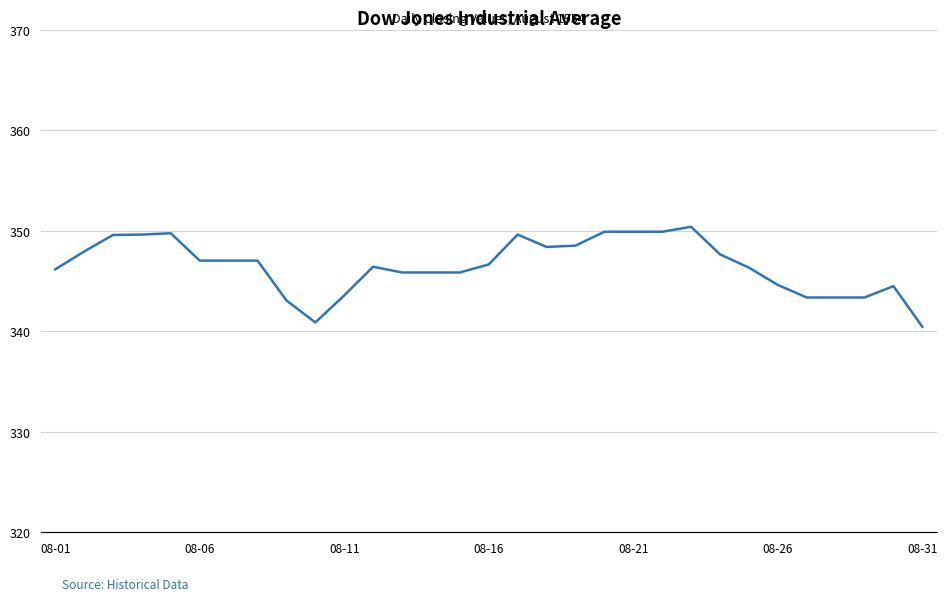

Does the chart display data point markers on the line(s)?

No